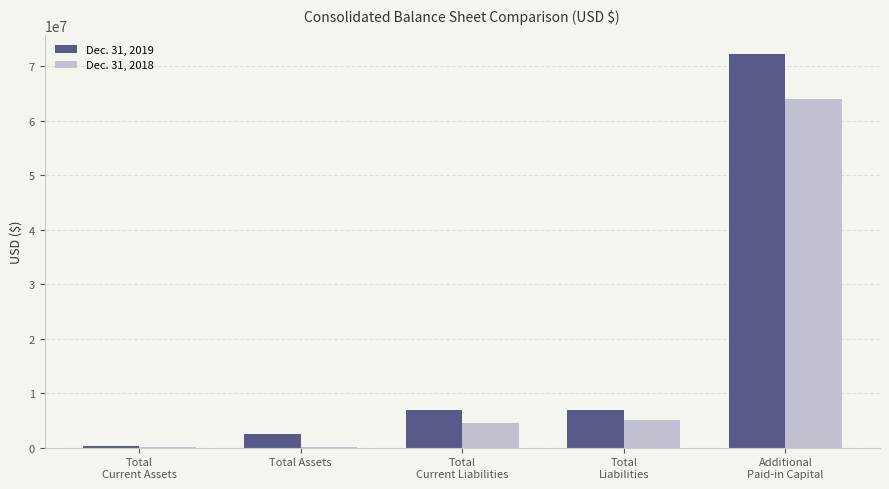

How many data points does each series have?

5